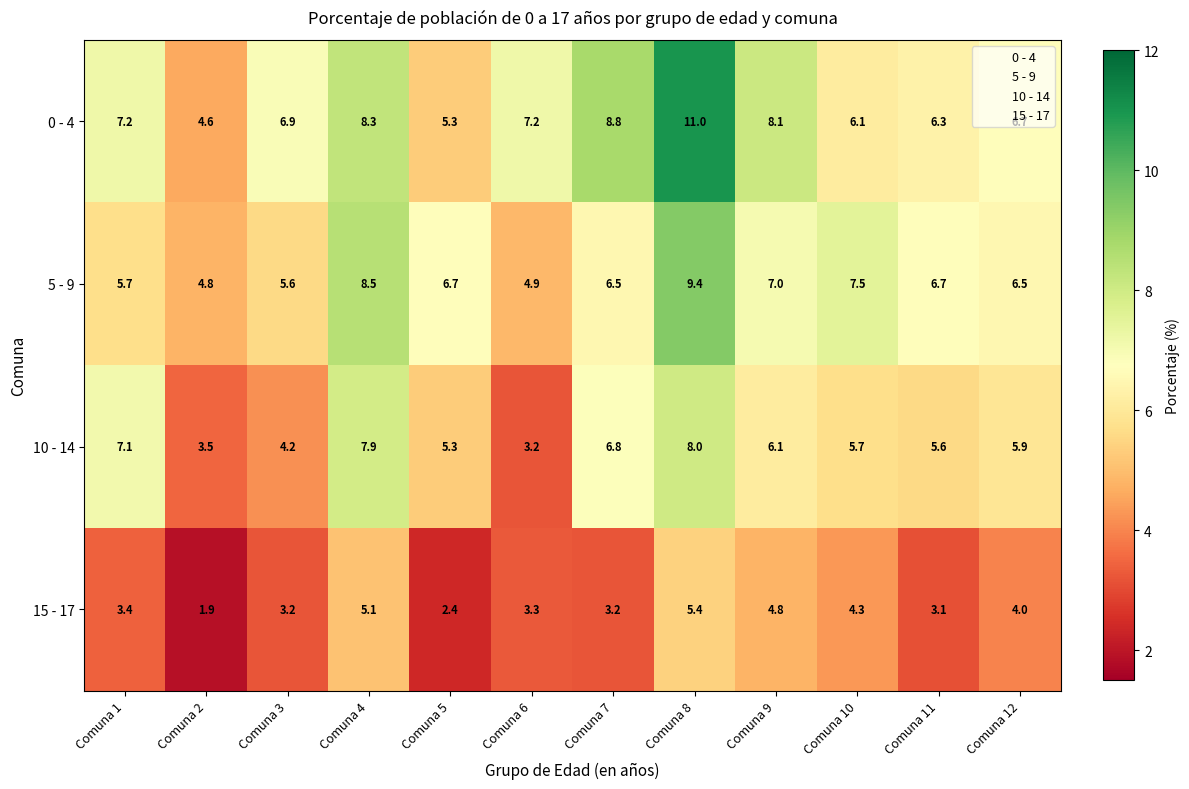

What is the average value of the 0 - 4 series?

7.2